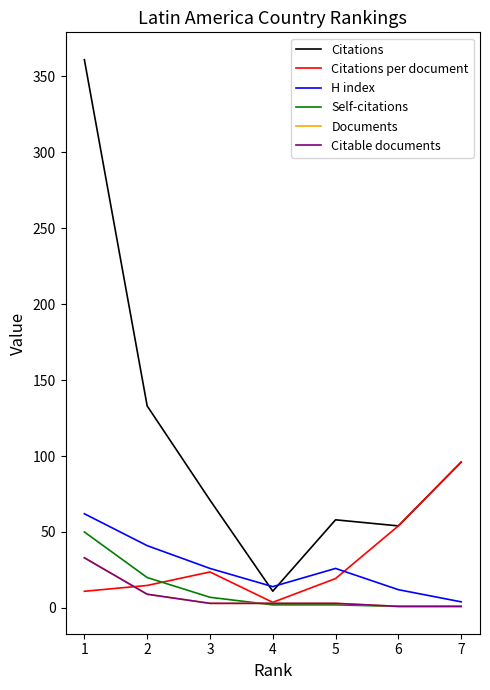

Does the chart have visible grid lines?

No